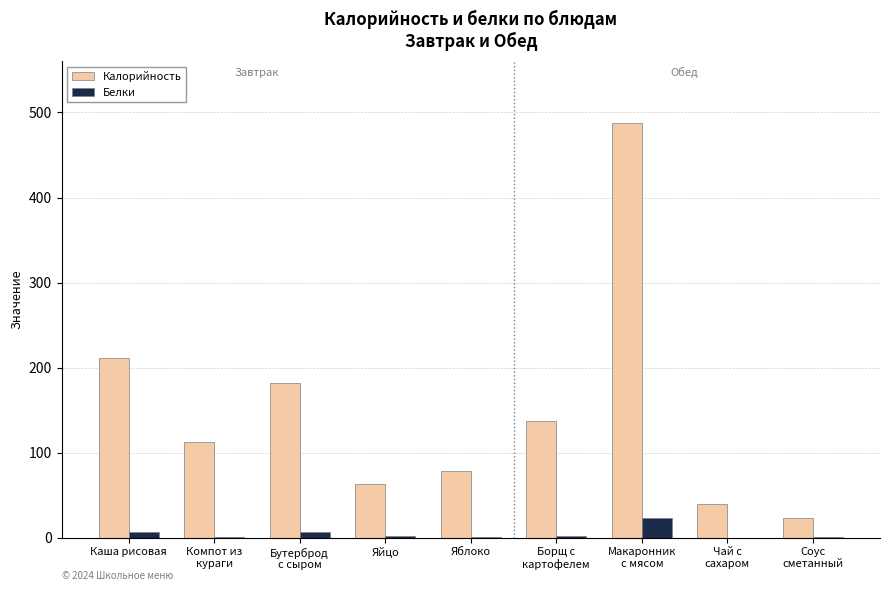

Where is Калорийность nearest to the value 255?

Каша рисовая